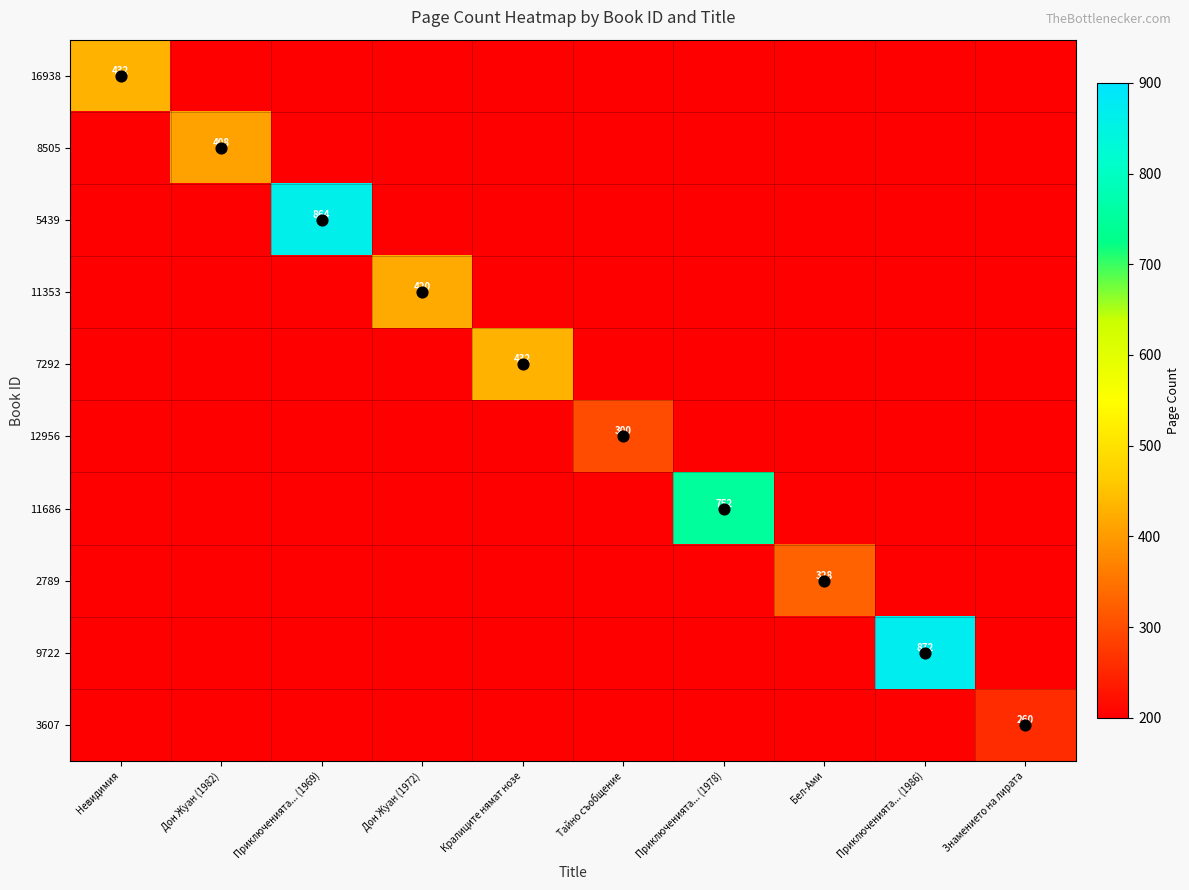

What is the sum of the 16938 values at Дон Жуан (1982) and Приключенията... (1969)?

400